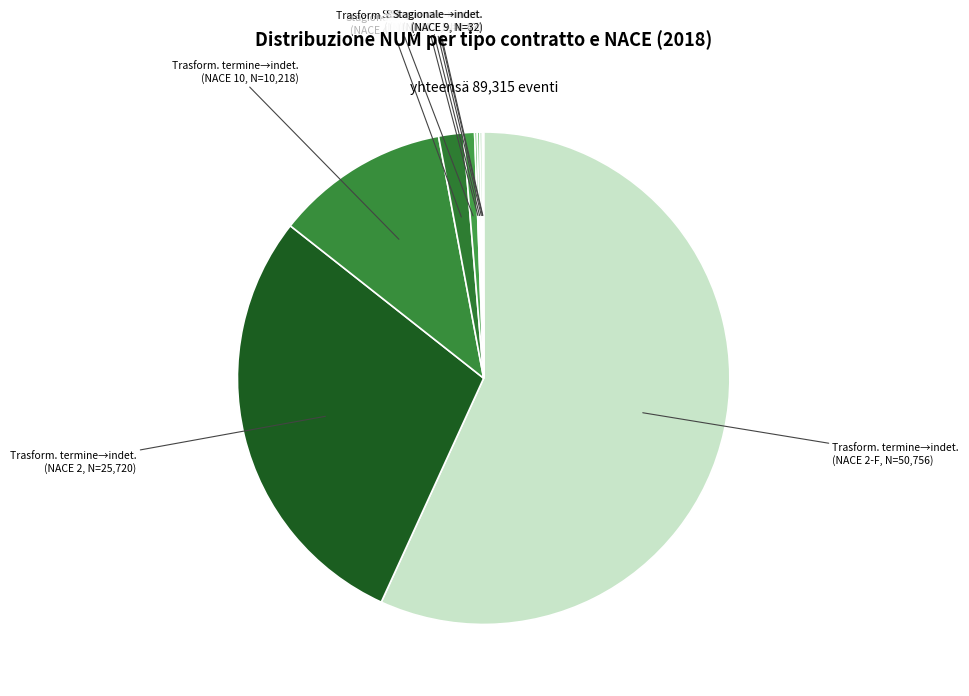

Is there any slice that represents more than half of the pie?

Yes